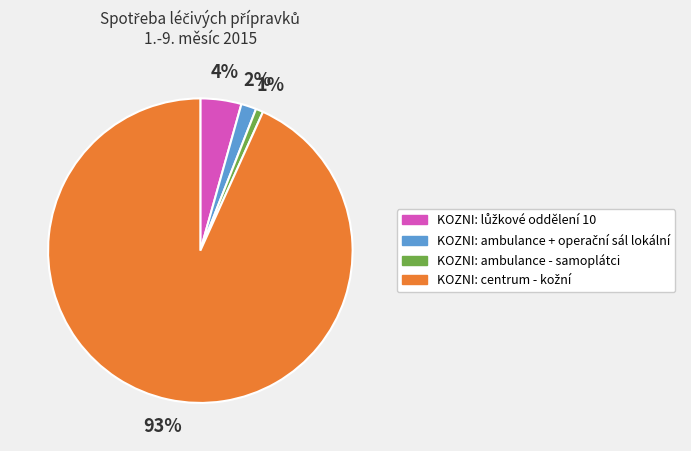

Is there any slice that represents more than half of the pie?

Yes